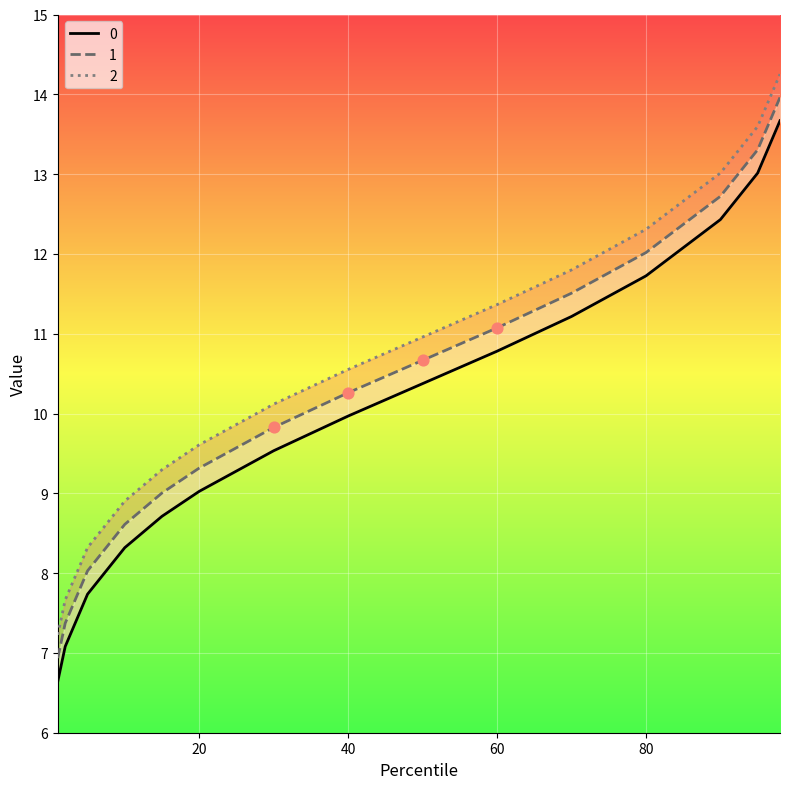

At how many categories does at least one series exceed 8?

13